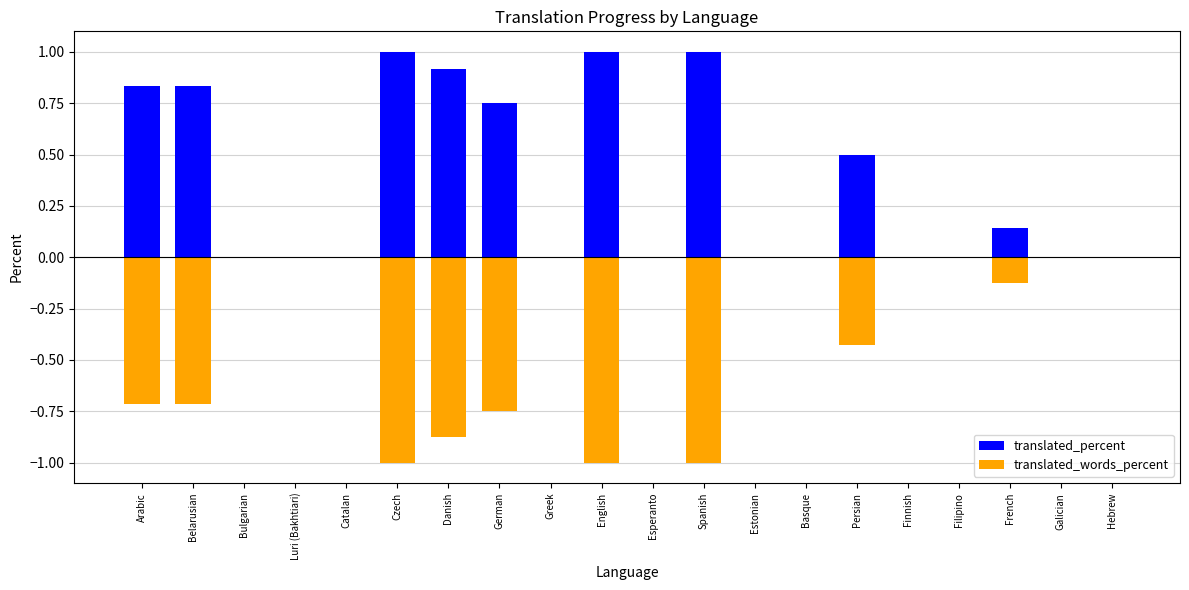

Which series changed the most between Belarusian and Danish?

translated_words_percent